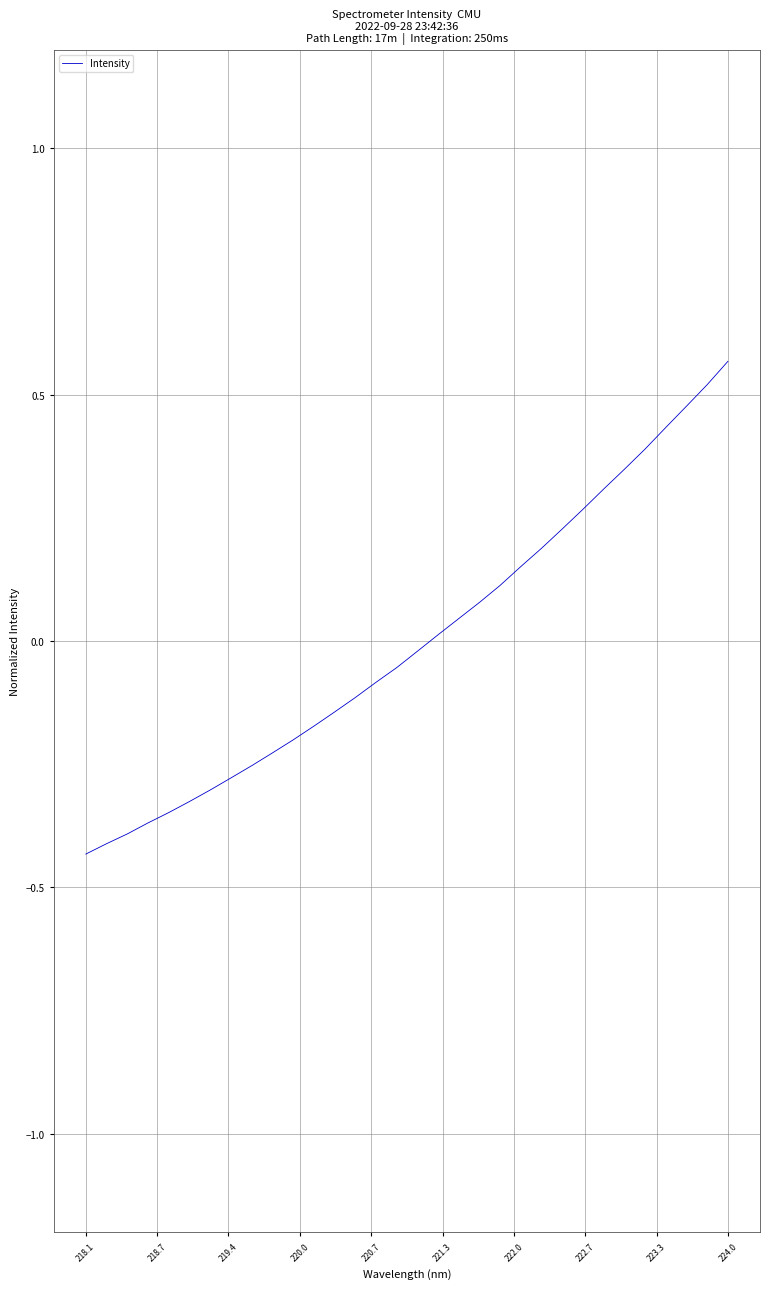

Does the chart have visible grid lines?

Yes